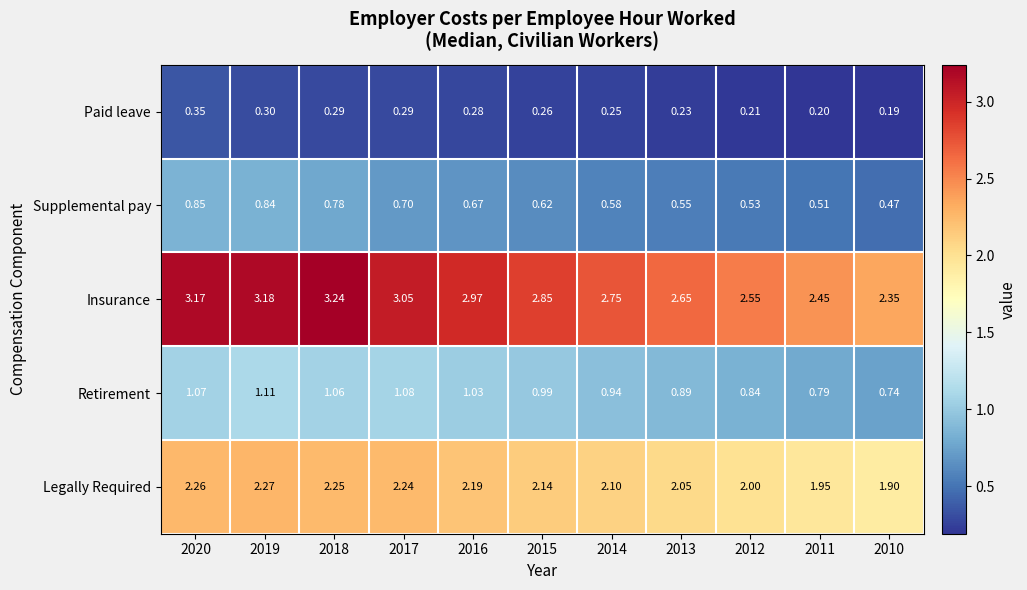

How many series are shown in this chart?

5